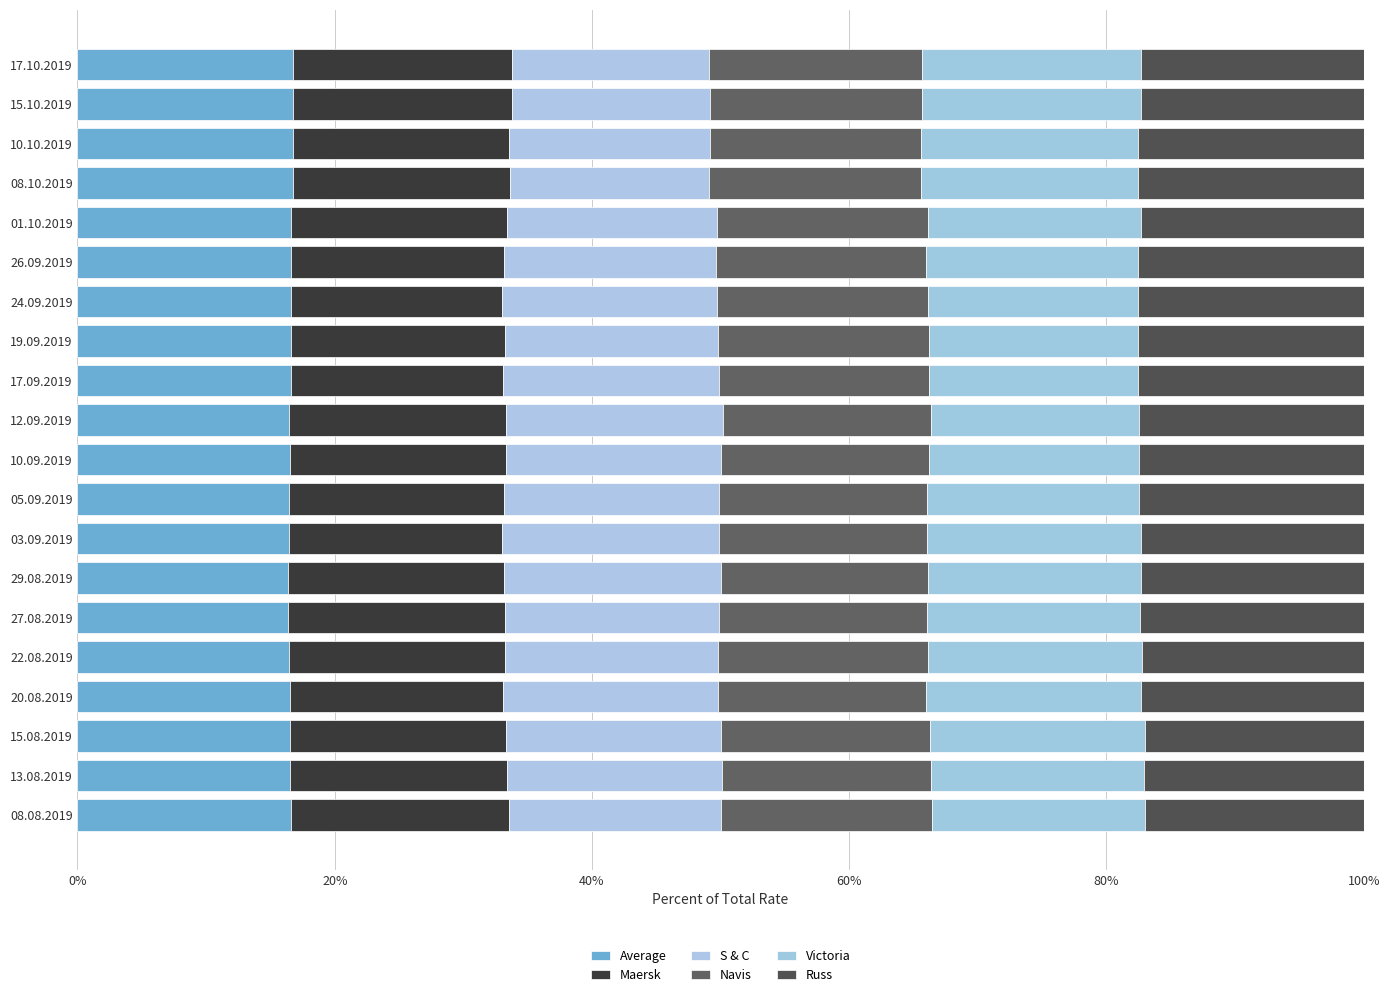

Reading right to left, list all the values displayed in this chart.

Average: 16.8	16.8	16.7	16.7	16.6	16.6	16.6	16.6	16.6	16.5	16.5	16.5	16.4	16.4	16.4	16.5	16.5	16.5	16.5	16.6
Maersk: 17.0	17.0	16.8	16.9	16.8	16.5	16.4	16.6	16.5	16.9	16.8	16.7	16.6	16.7	16.8	16.8	16.6	16.8	16.8	16.9
S & C: 15.3	15.4	15.6	15.5	16.4	16.5	16.7	16.6	16.8	16.9	16.7	16.7	16.9	16.9	16.6	16.6	16.7	16.7	16.8	16.5
Navis: 16.6	16.5	16.5	16.5	16.4	16.4	16.4	16.4	16.3	16.1	16.2	16.2	16.2	16.2	16.2	16.3	16.2	16.3	16.3	16.4
Victoria: 17.0	17.0	16.9	16.9	16.6	16.5	16.4	16.2	16.2	16.2	16.3	16.5	16.6	16.5	16.6	16.6	16.7	16.7	16.6	16.5
Russ: 17.3	17.3	17.5	17.6	17.3	17.5	17.5	17.6	17.6	17.5	17.5	17.5	17.4	17.4	17.4	17.3	17.3	17.0	17.1	17.0